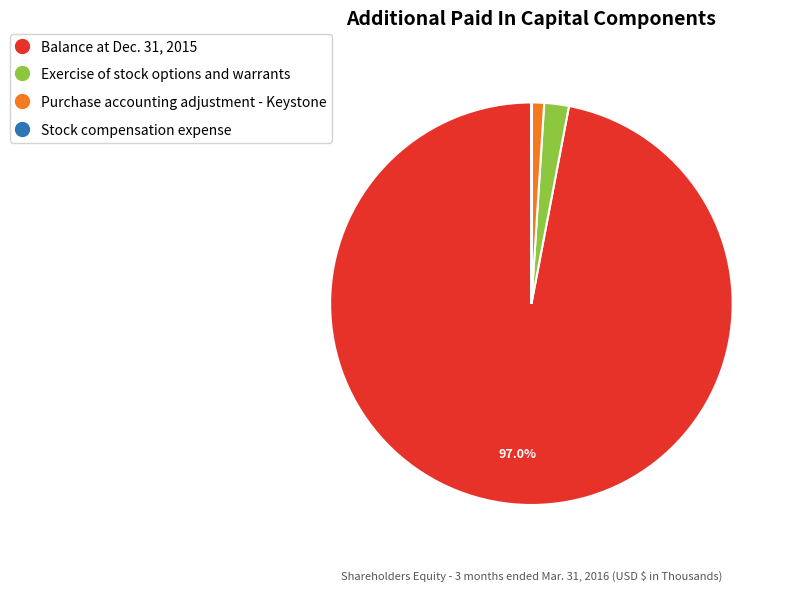

Which slice is the largest?

Balance at Dec. 31, 2015